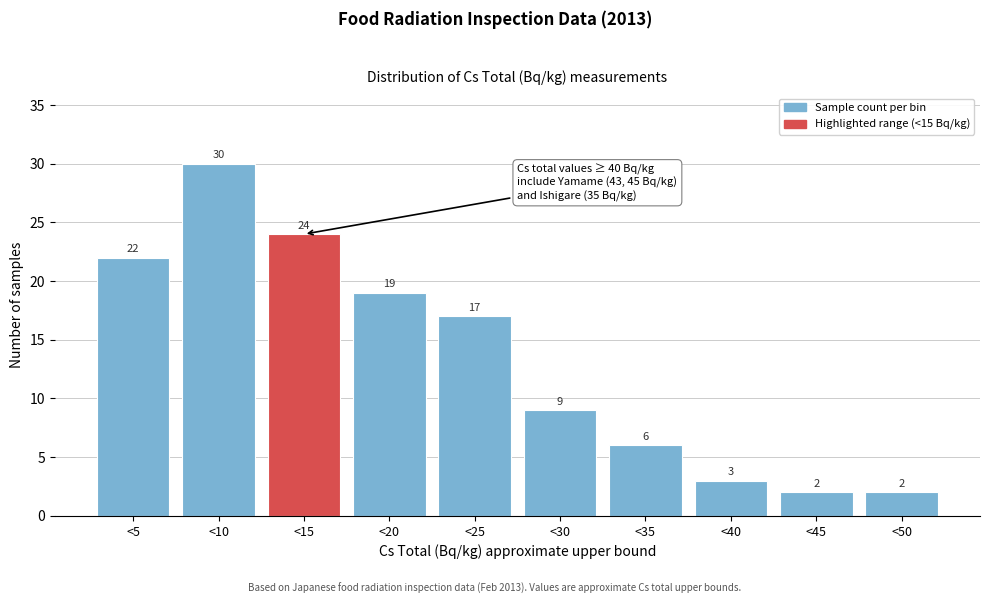

Reading left to right, extract all data points from this chart.

22	30	24	19	17	9	6	3	2	2